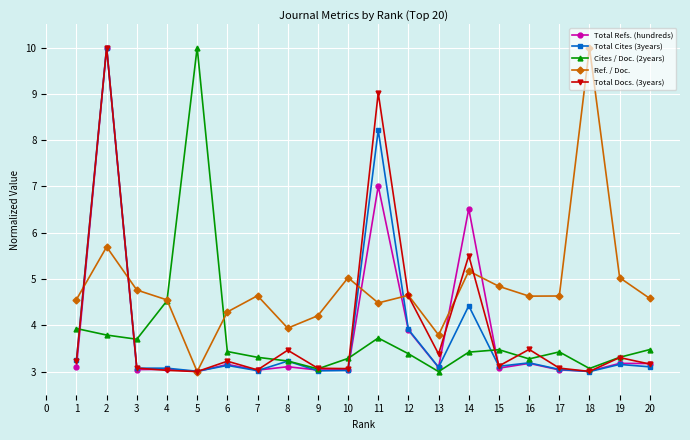

In Ref. / Doc., how many points are lower than both neighbors (excluding endpoints)?

5